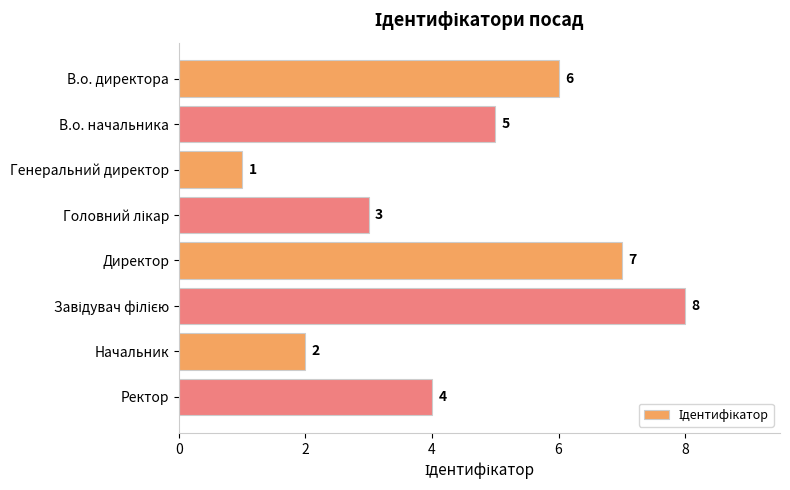

What is the label of the 2nd bar from the top?

В.о. начальника